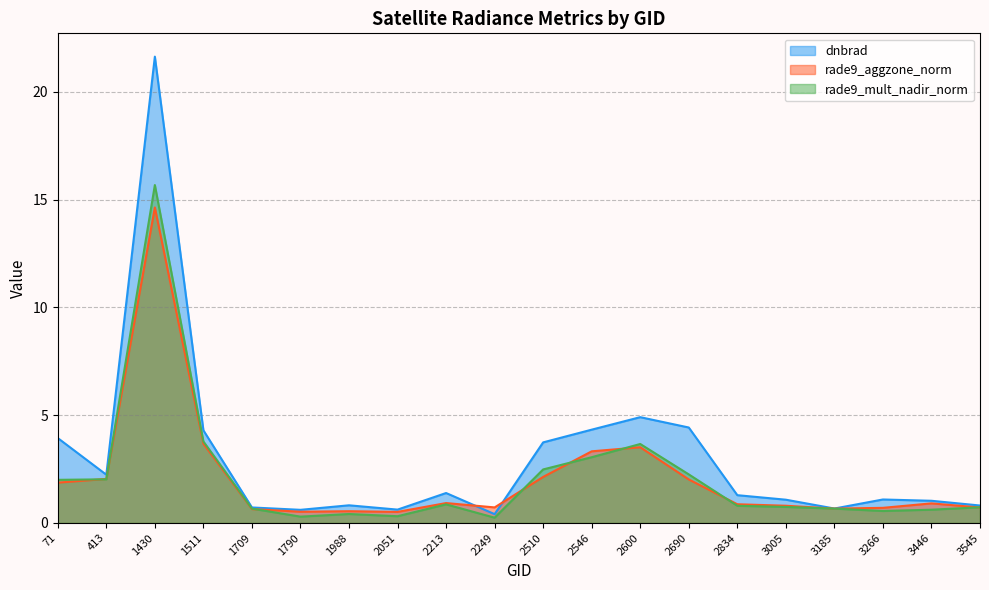

What is the value of the rade9_mult_nadir_norm point at the 10th from the left?

0.2